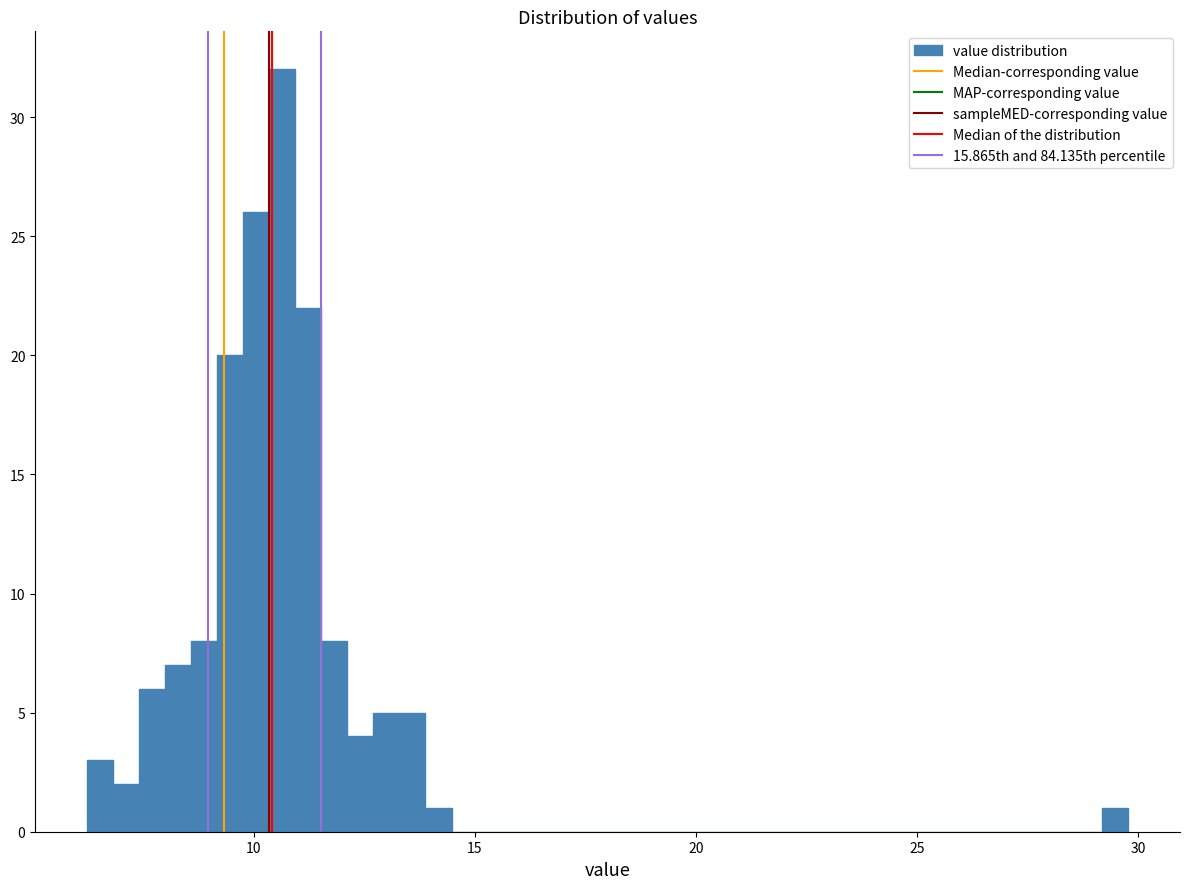

Read against the x-axis, roughly where is the centre of the tallest bar?

10.5